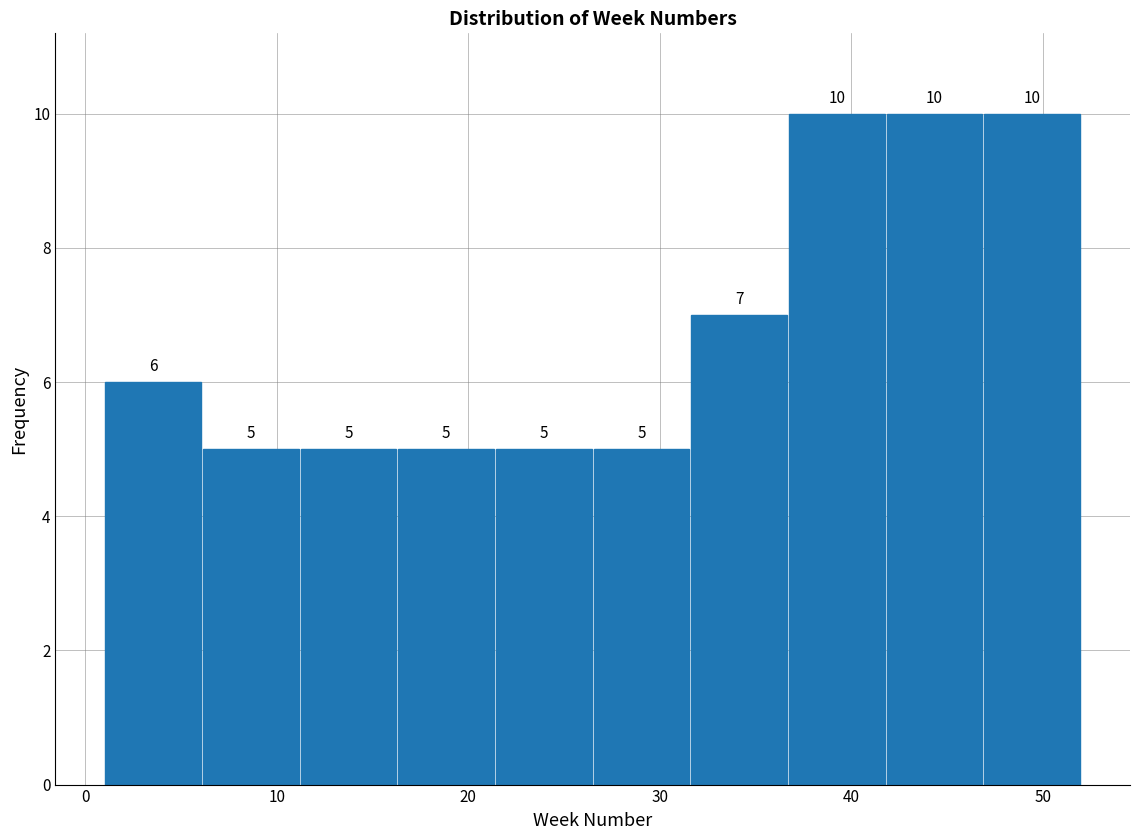

Reading left to right, list every bar in this chart as the range it spans on the x-axis followed by its height. The bar edges are not printed on the chart, so give them approximately, as read against the axis.

1.0 to 6.1: 6
6.1 to 11.2: 5
11.2 to 16.3: 5
16.3 to 21.4: 5
21.4 to 26.5: 5
26.5 to 31.6: 5
31.6 to 36.7: 7
36.7 to 41.8: 10
41.8 to 46.9: 10
46.9 to 52.0: 10